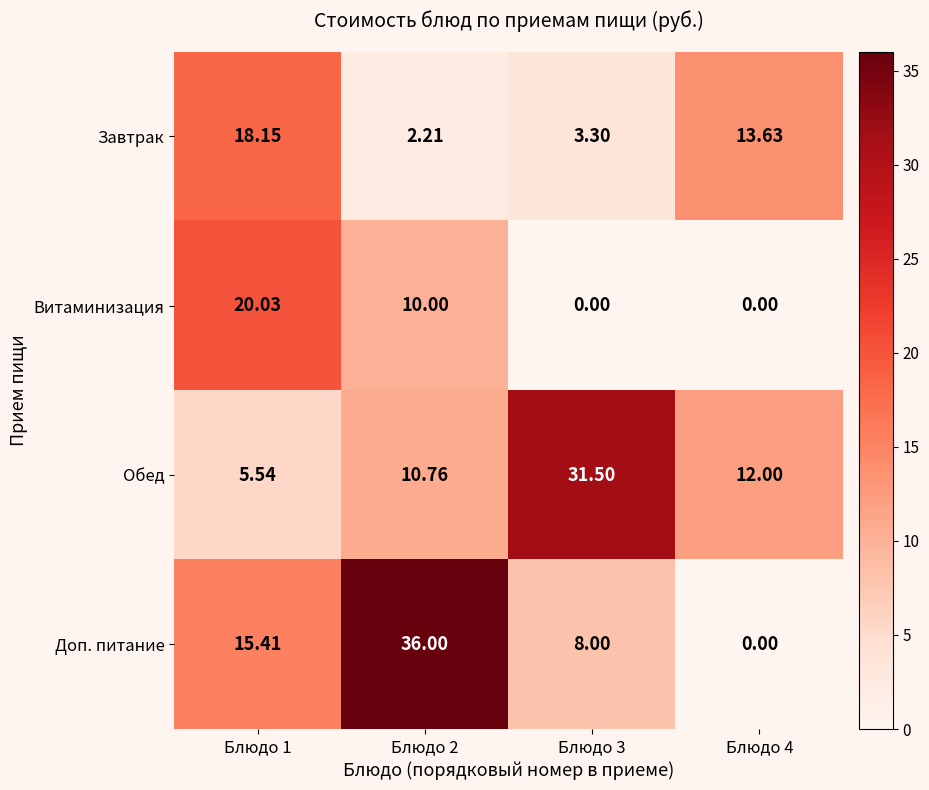

At how many categories does at least one series exceed 7?

4